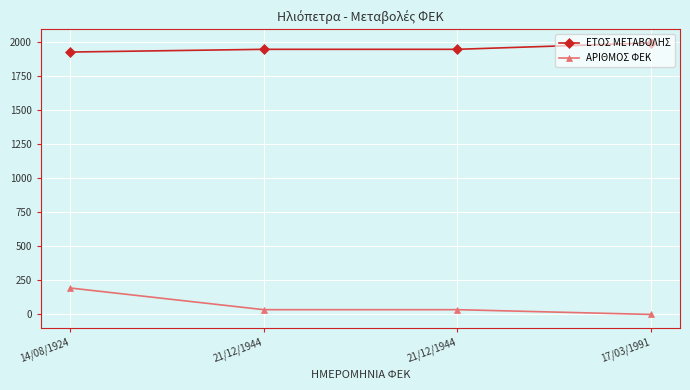

How many positive values does the ΑΡΙΘΜΟΣ ΦΕΚ series have?

3